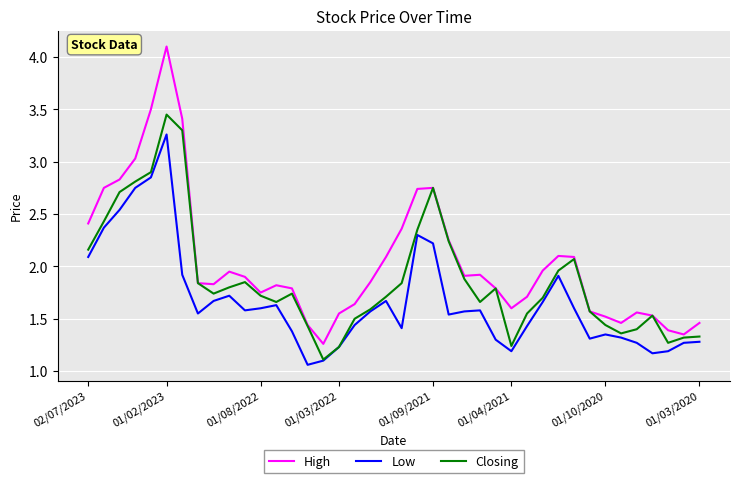

Which series has the largest total across all categories?

High